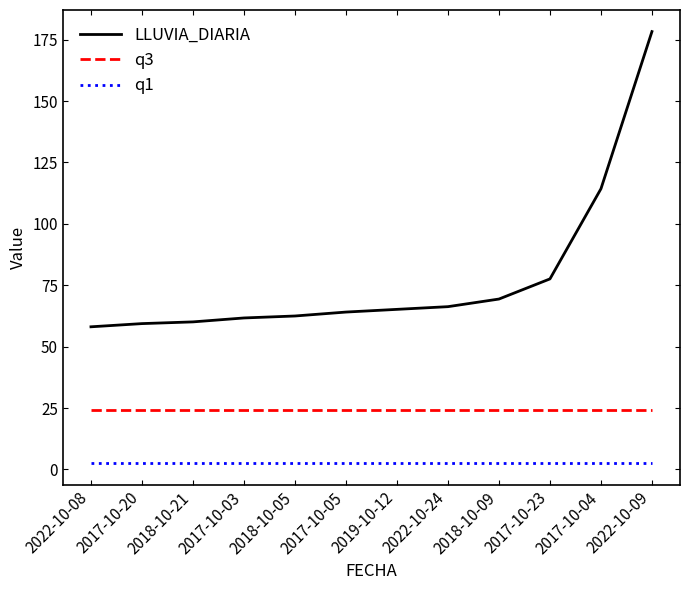

At how many categories does at least one series exceed 43?

12